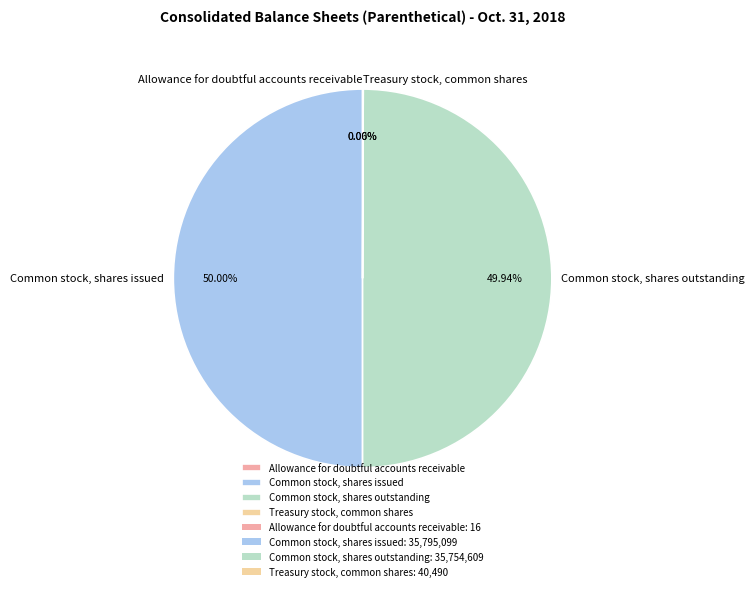

To the nearest percent, what is the average slice percentage?

25%